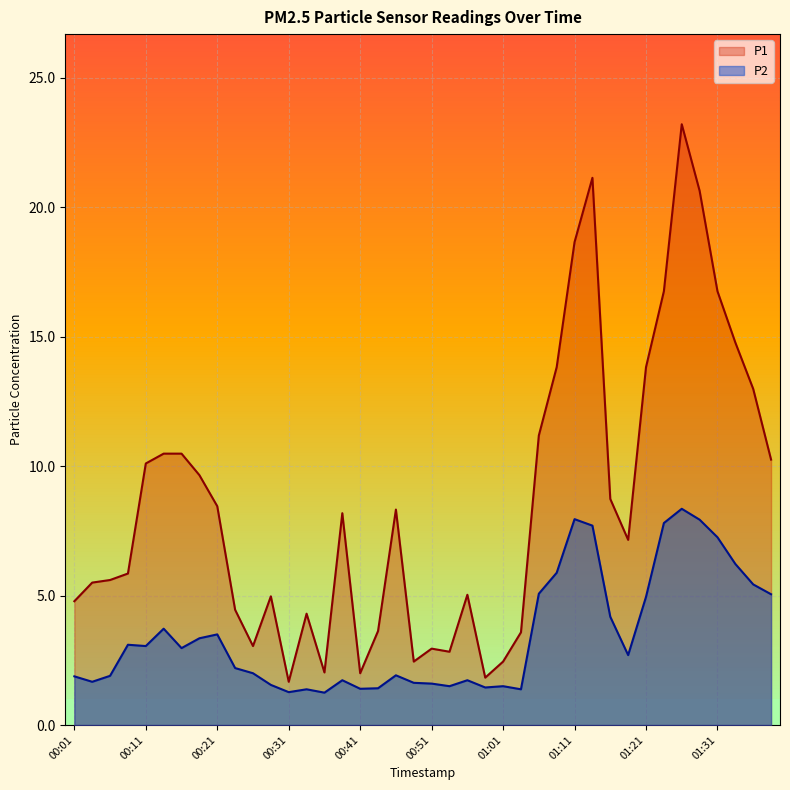

Does the chart have visible grid lines?

Yes